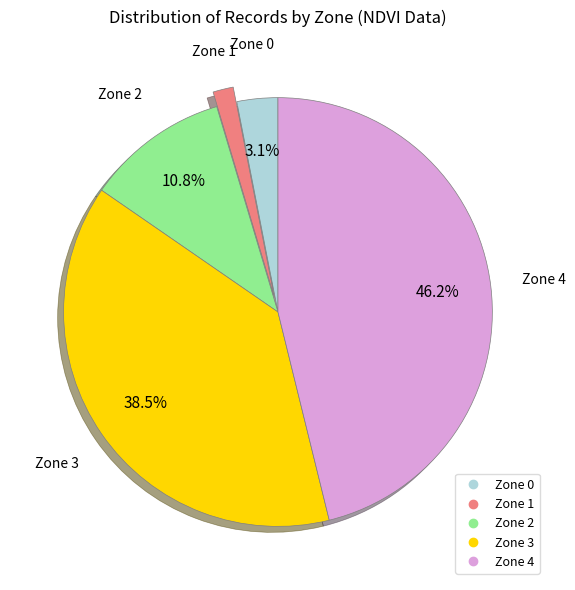

Does any single category account for the majority?

No